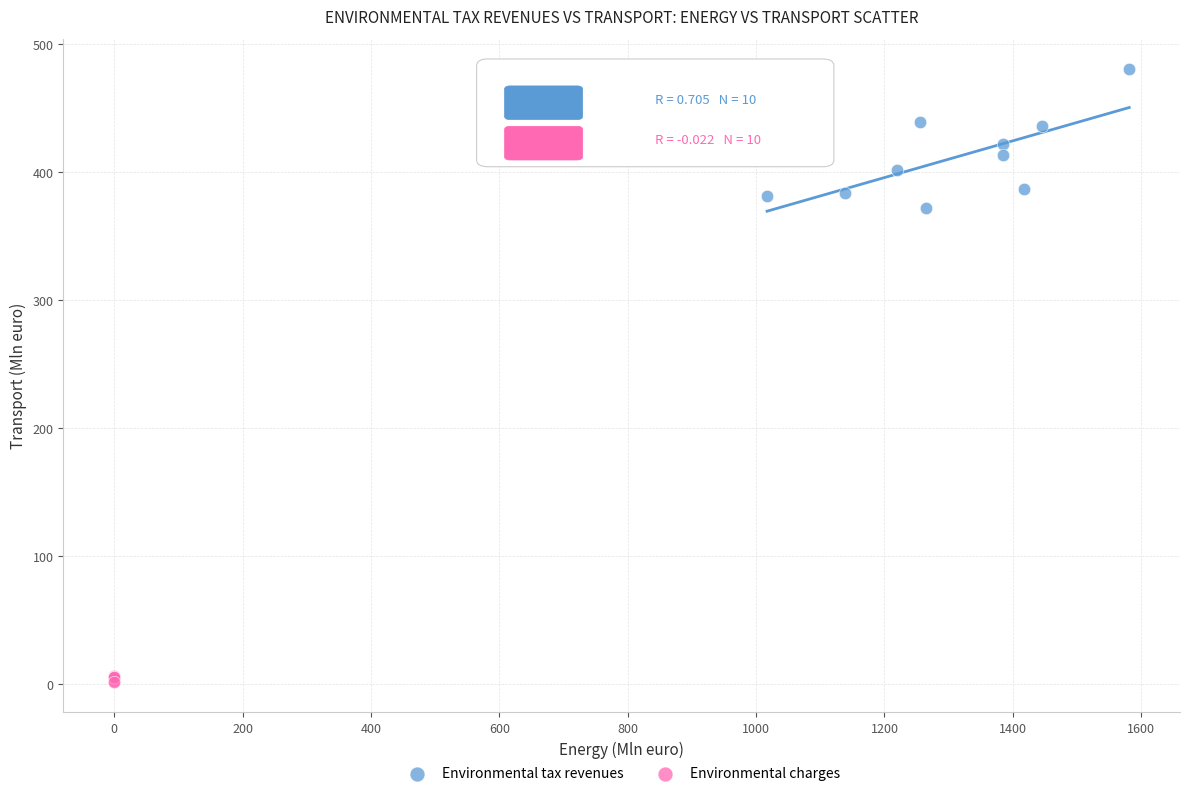

Which series contains the highest Y value?

Environmental tax revenues